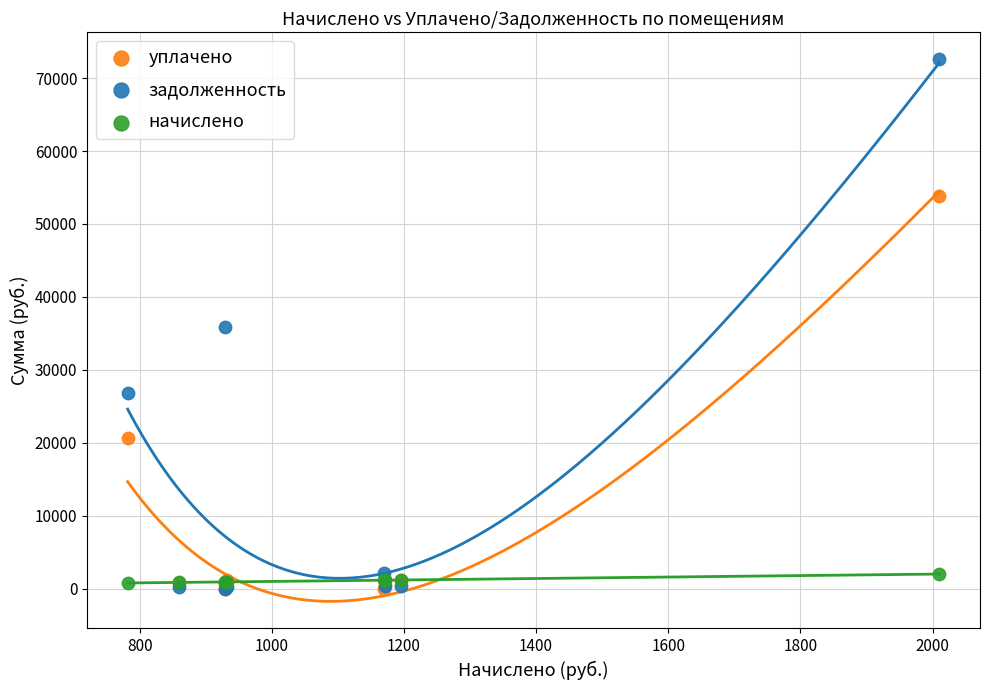

Which series contains the highest Y value?

задолженность